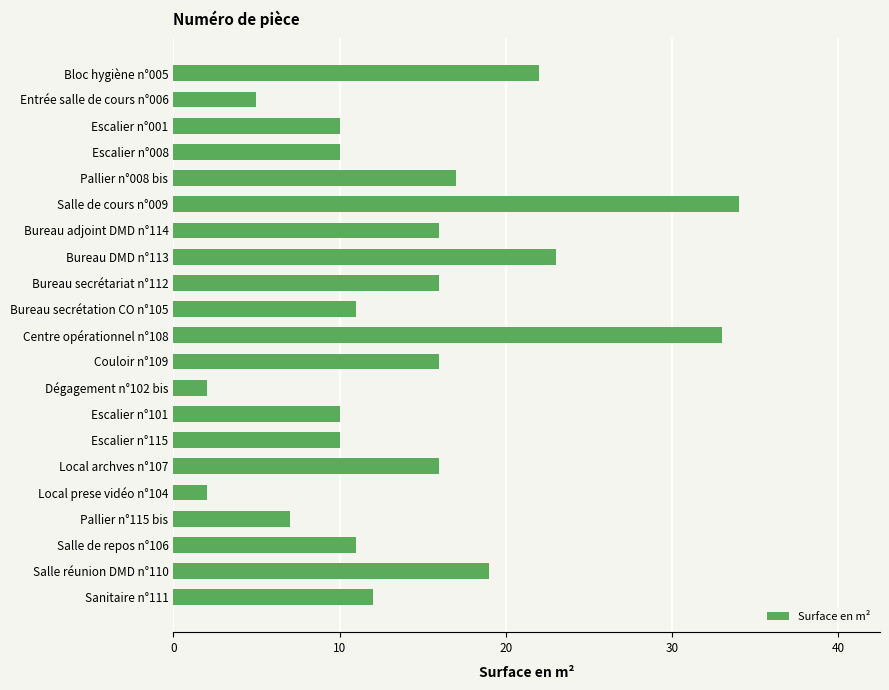

At which label is the value closest to 18?

Pallier n°008 bis